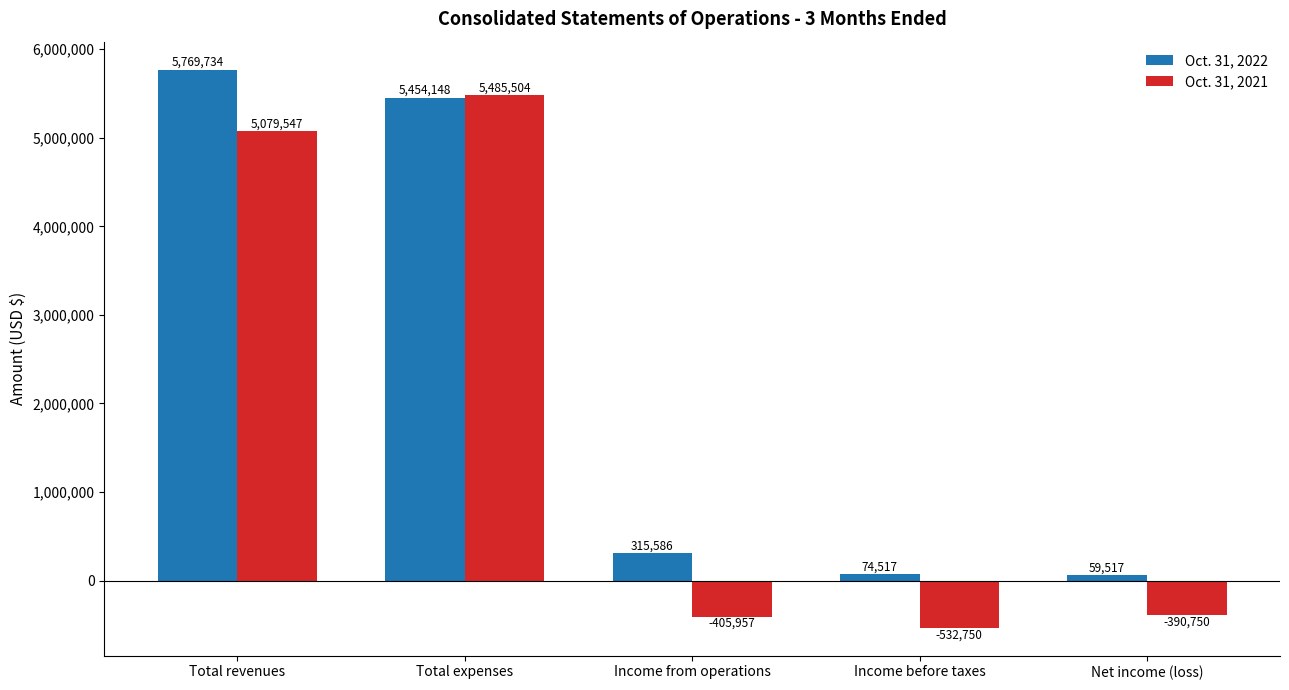

The Oct. 31, 2022 series shows 5769734 at Total revenues. True or false?

True